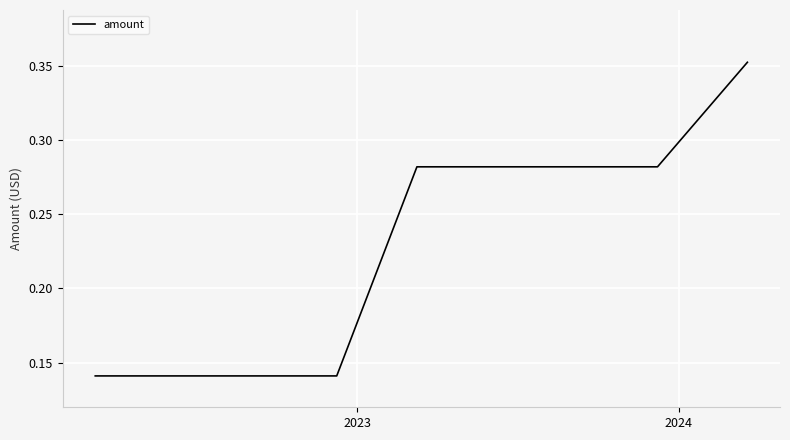

Does the chart have visible grid lines?

Yes